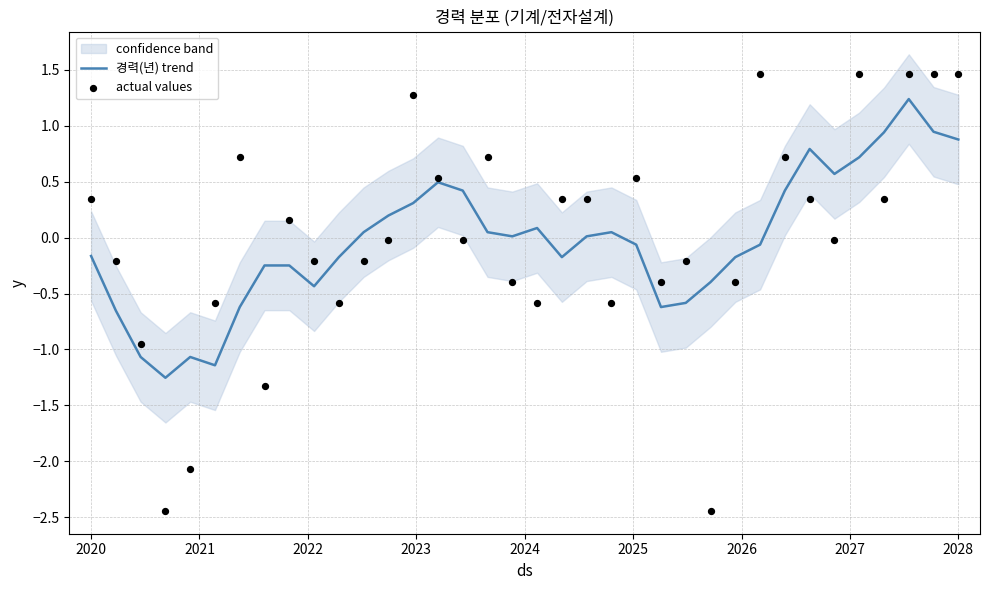

What is the maximum value for 경력(년) trend?

1.2